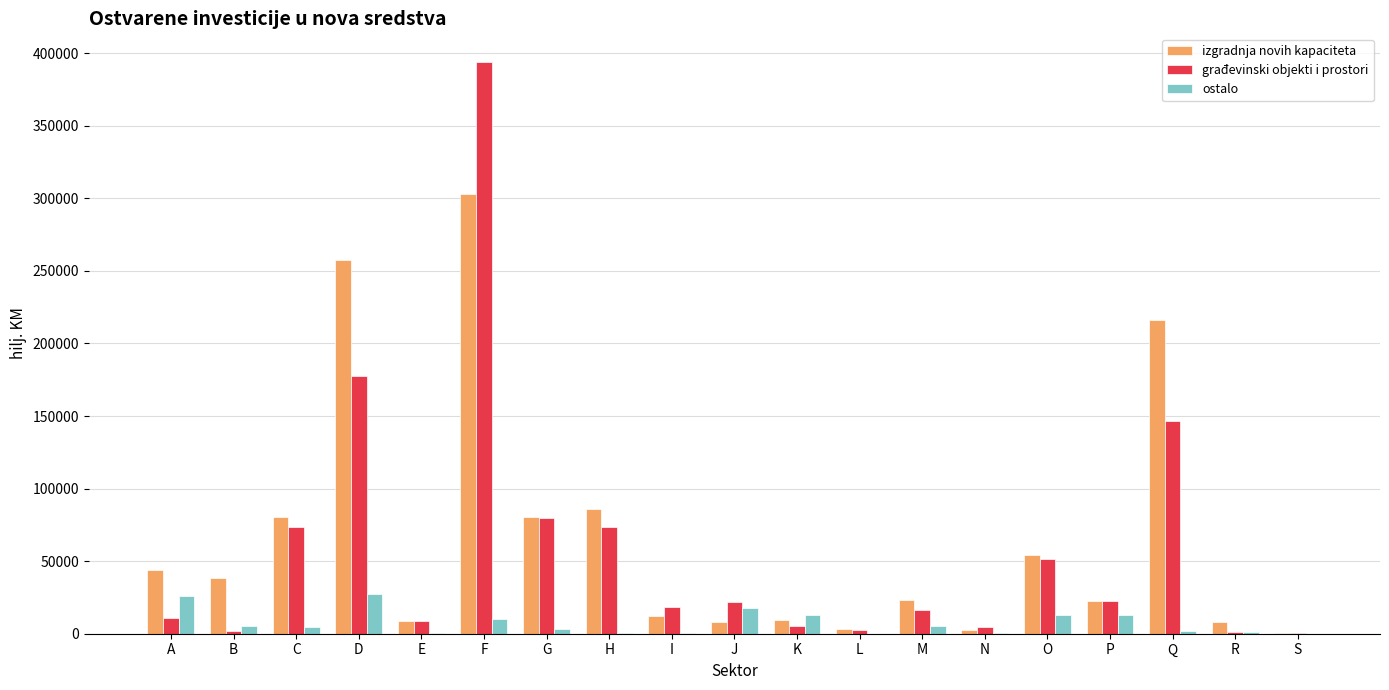

Between C and F, which series saw the biggest shift?

građevinski objekti i prostori